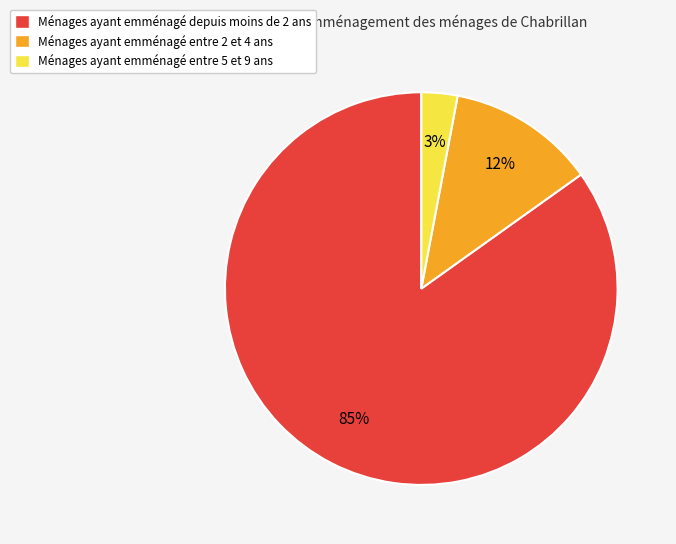

Do Ménages ayant emménagé entre 5 et 9 ans and Ménages ayant emménagé entre 2 et 4 ans together represent more than half of the pie?

No